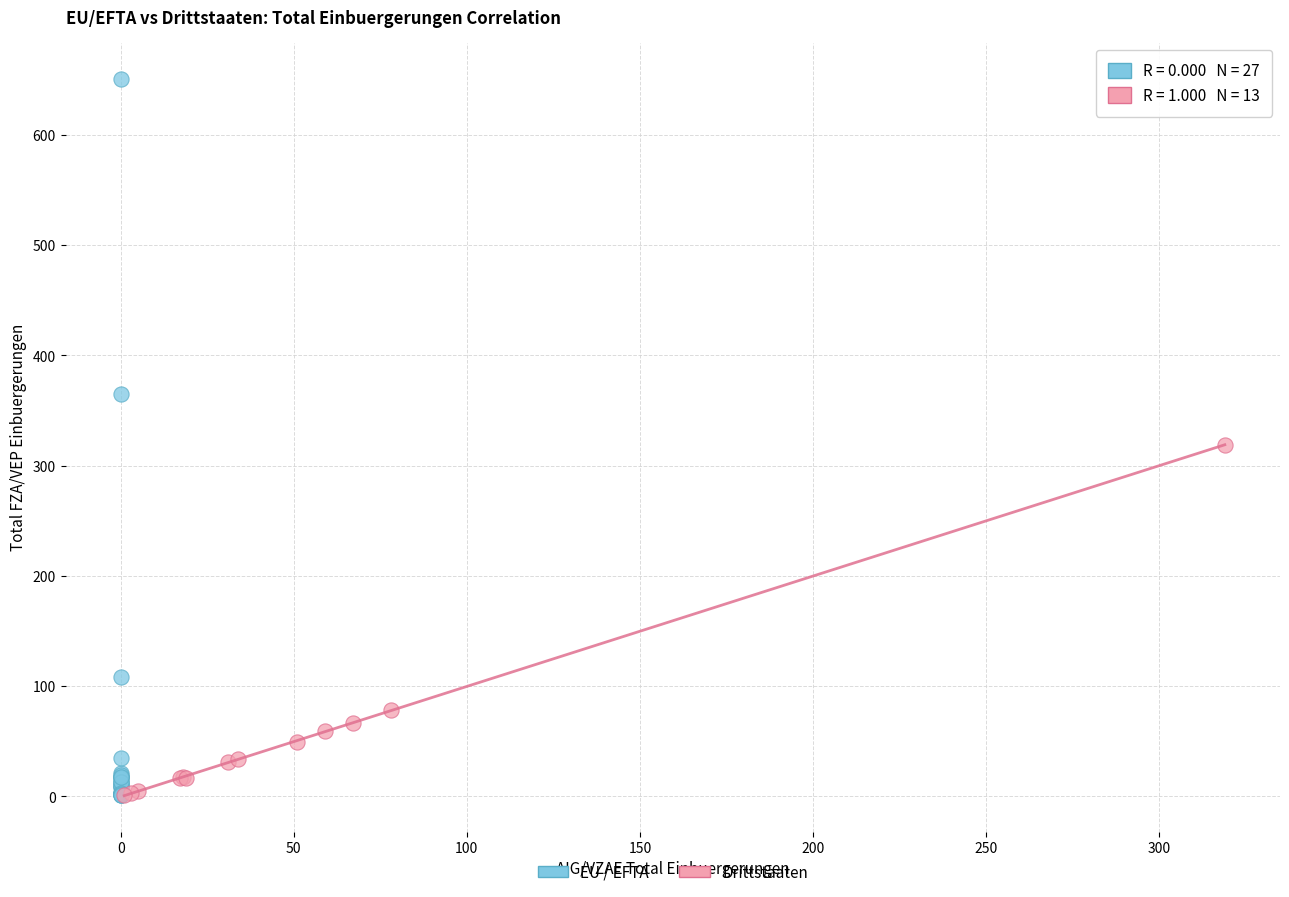

Which series has the widest spread of Y values?

EU / EFTA